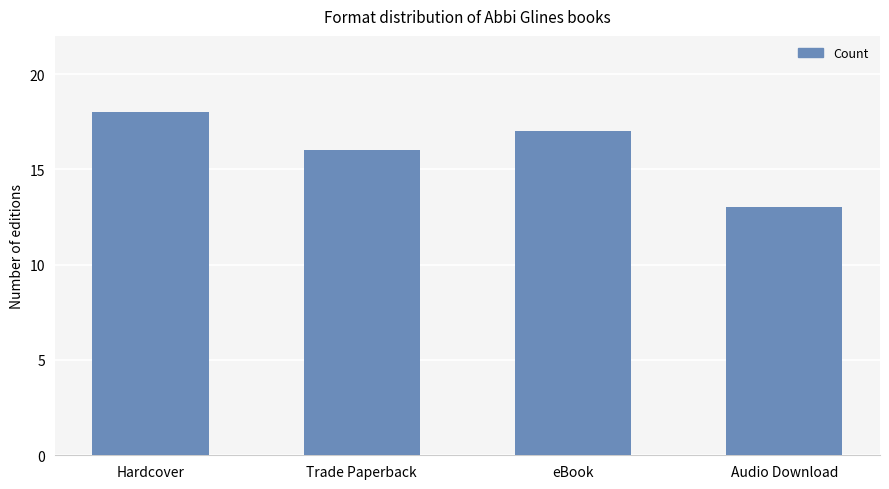

What is the sum of all values?

64